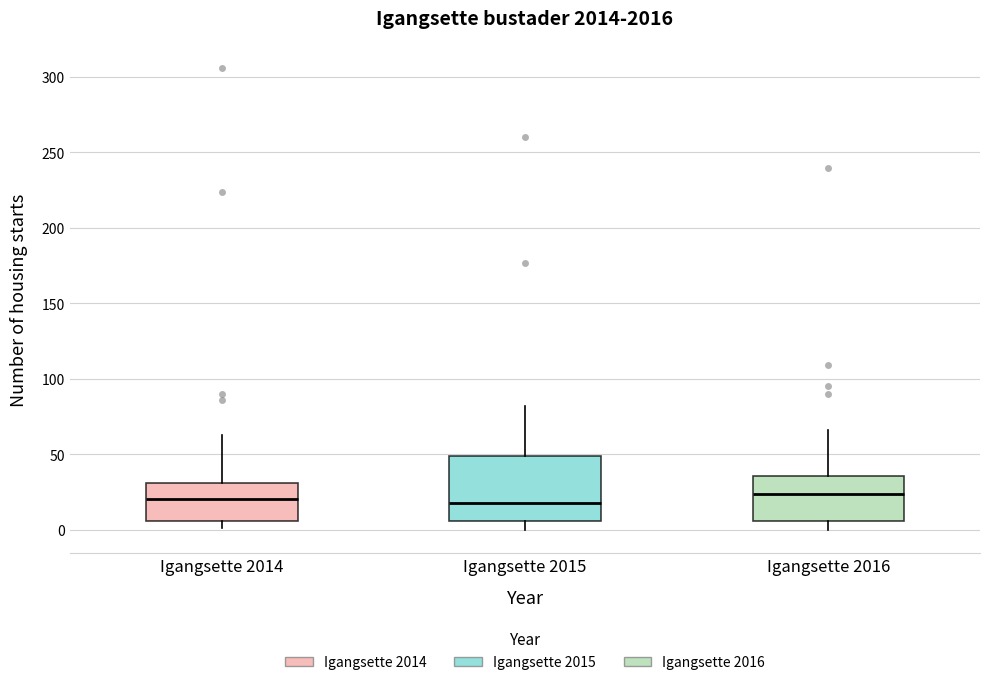

Reading left to right, read every box against the y-axis: the position of its median line, the range the box covers, and the ends of its whiskers. The values are not printed on the chart, so give them approximately, as read against the axis.

Igangsette 2014: median 20, box 5 to 30, whiskers 0 to 65
Igangsette 2015: median 20, box 5 to 50, whiskers 0 to 80
Igangsette 2016: median 25, box 5 to 35, whiskers 0 to 65